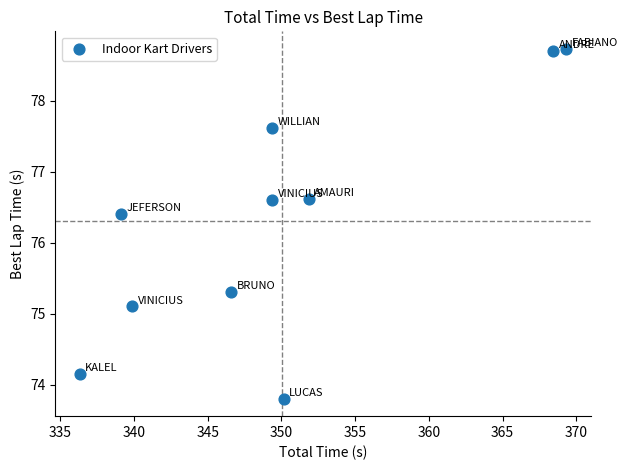

What is the range of Y values (max minus min)?

4.9